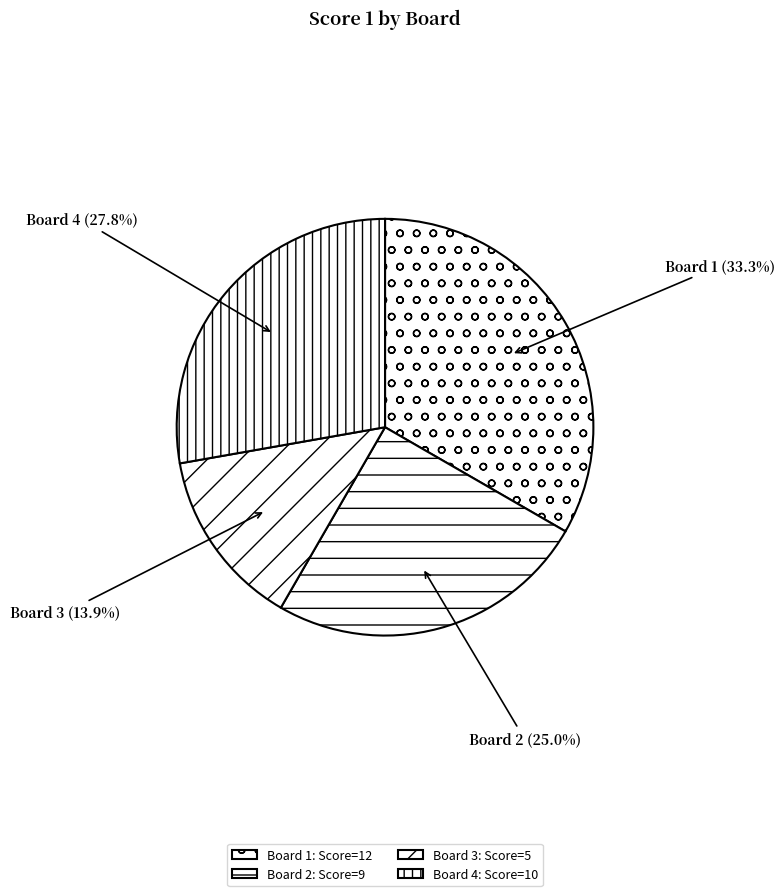

Which slice is the largest?

Board 1
Deleidi Jason